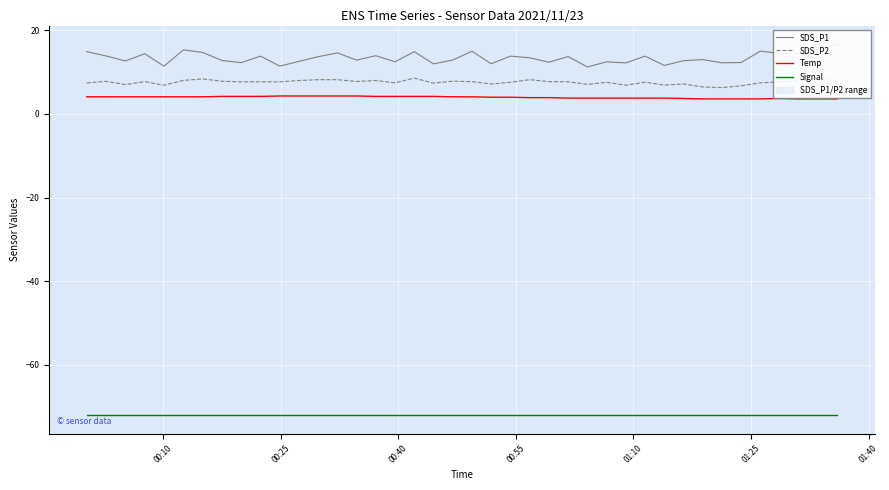

True or false: Signal and Temp intersect in this chart.

False